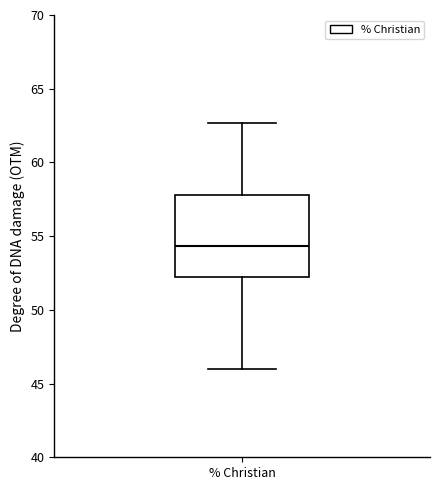

Where does the median line of the box for % Christian sit on the y-axis? The values are not printed on the chart, so give them approximately, as read against the axis.

54.5